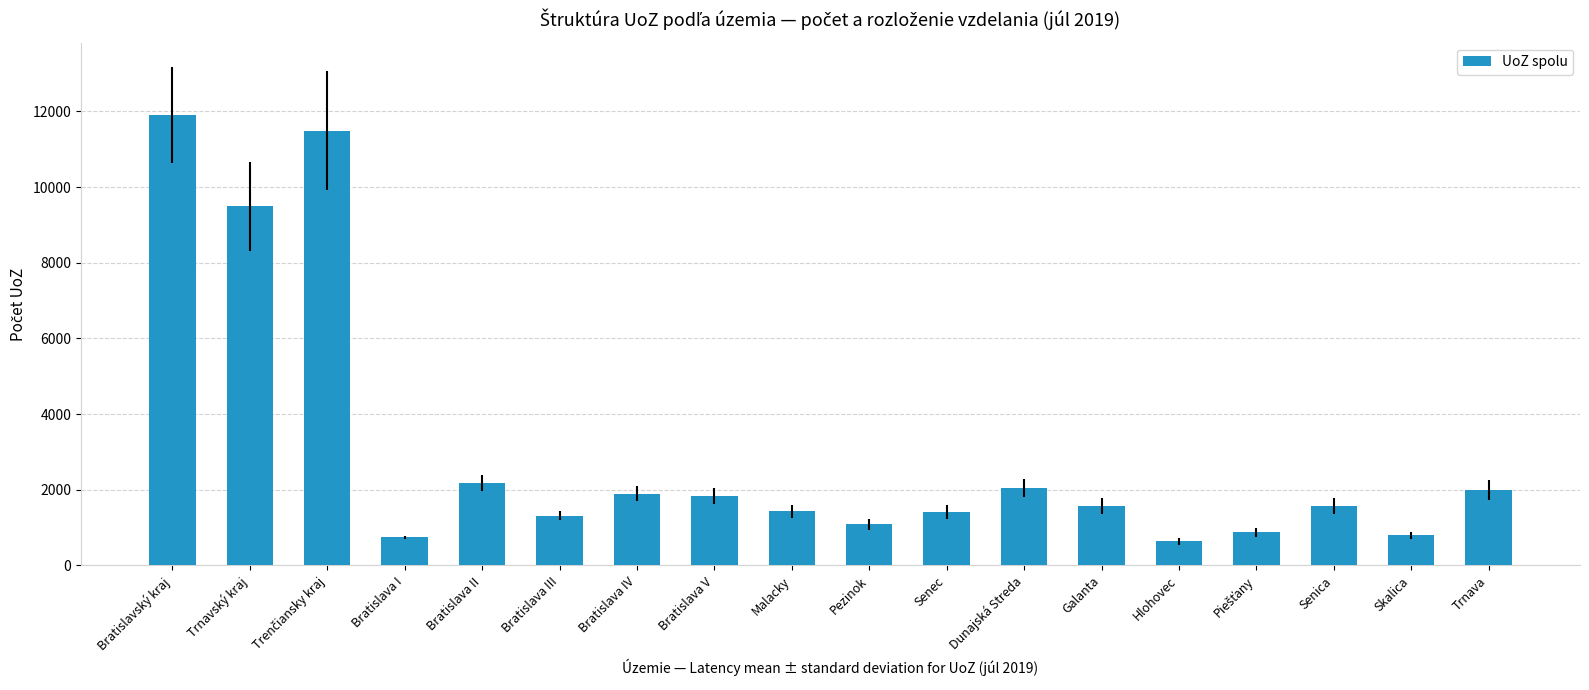

How many series are shown in this chart?

1